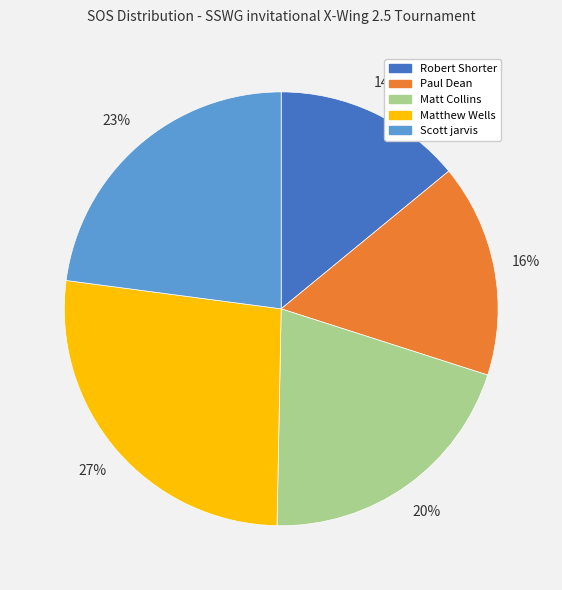

Count the number of slices in the pie.

5